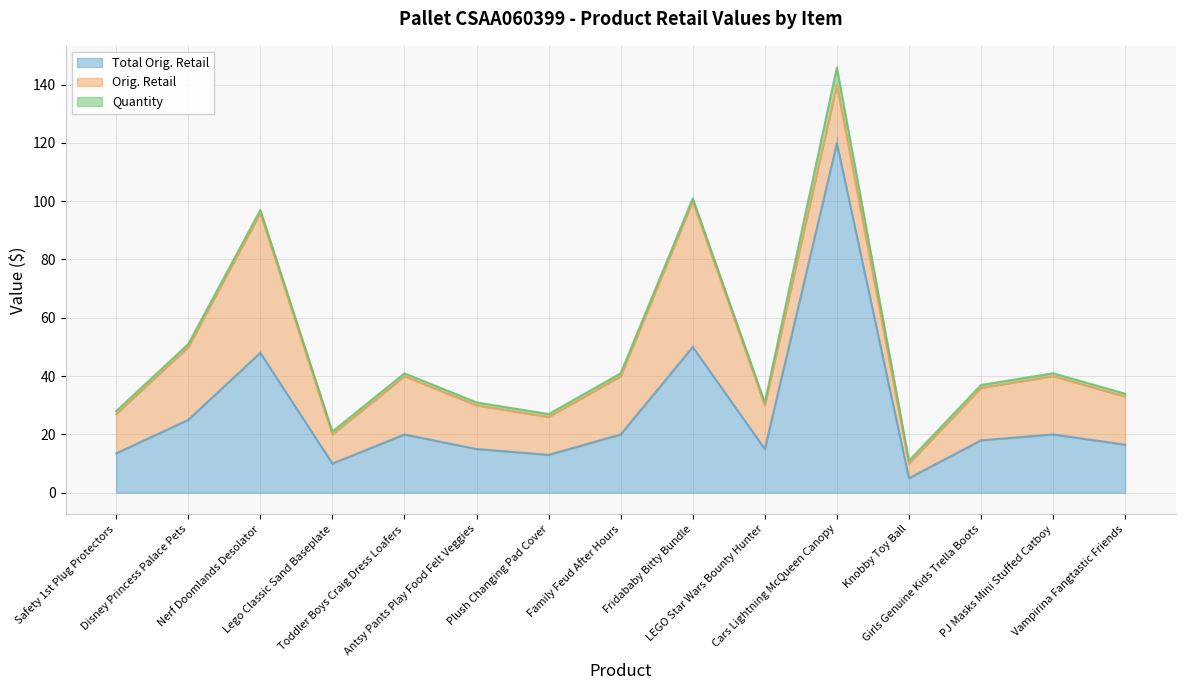

Which series has the widest spread of values?

Total Orig. Retail